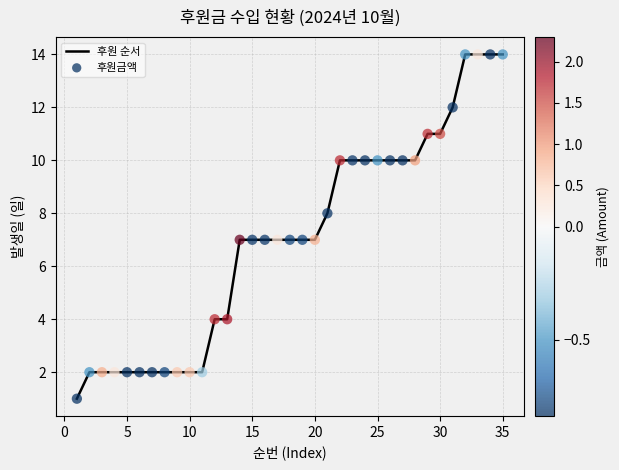

What is the greatest value displayed?

14